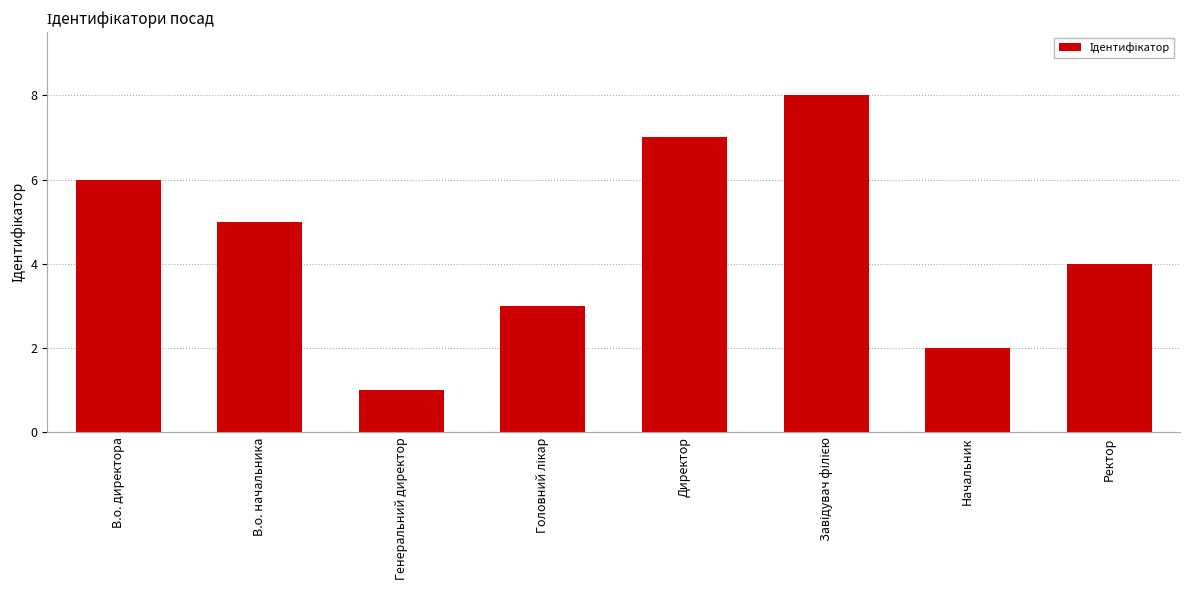

What is the difference between the values at В.о. начальника and Начальник?

3